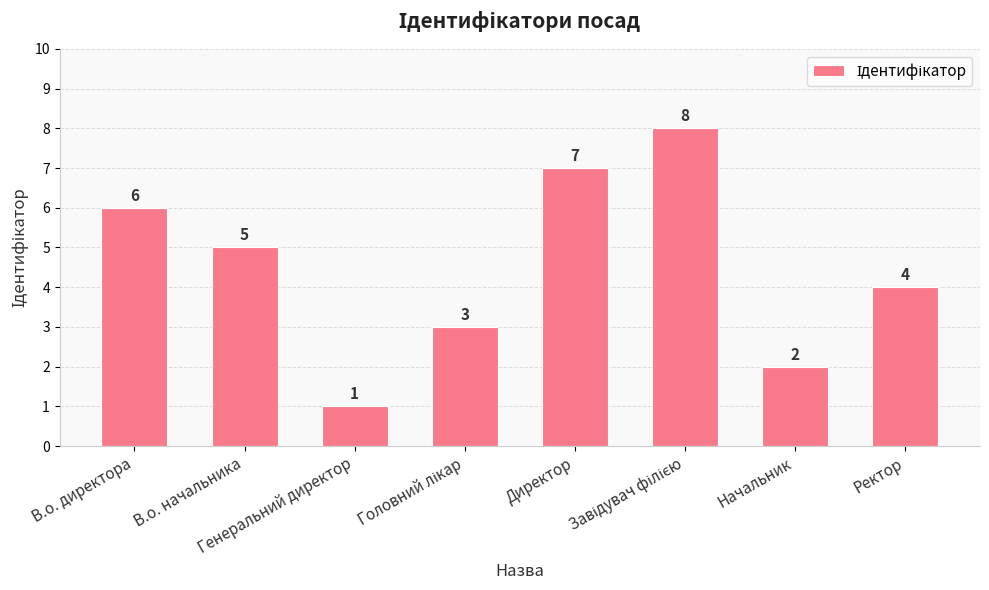

At which label does the data first exceed 5?

В.о. директора